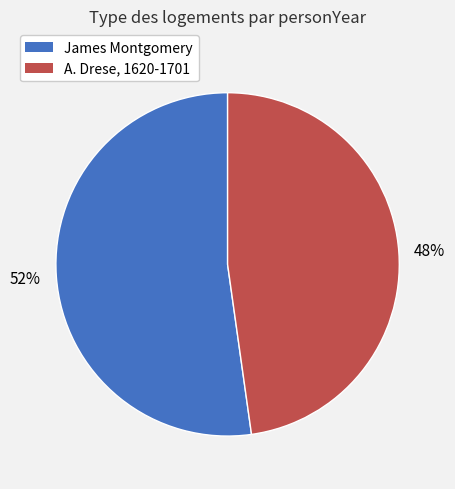

Rank the categories by value from lowest to highest.

A. Drese, 1620-1701, James Montgomery